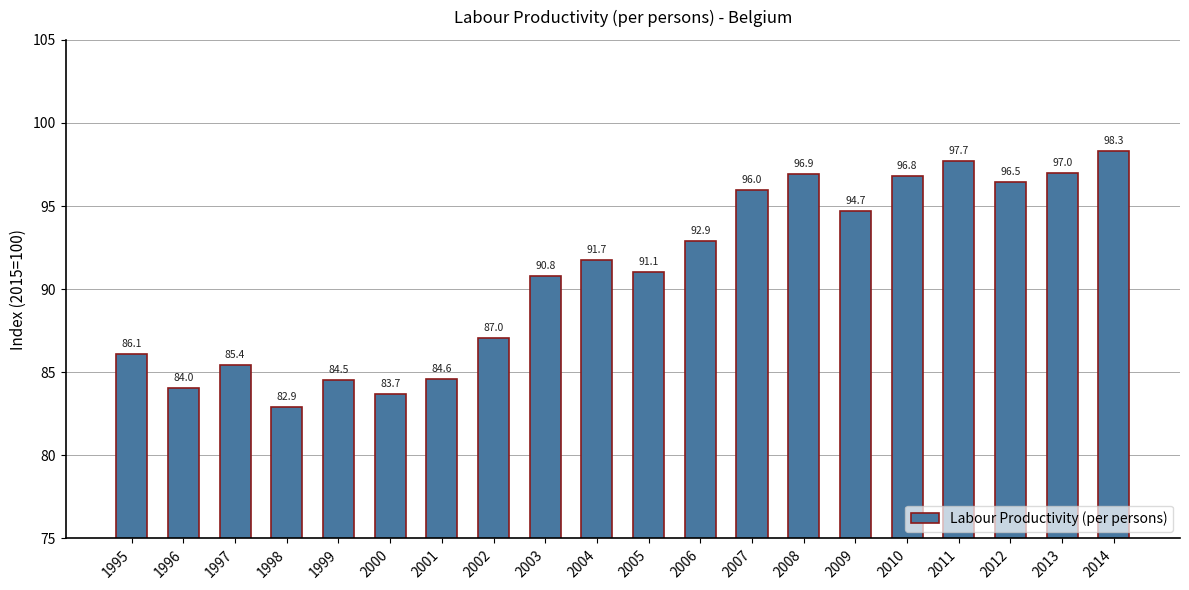

Rank the categories by value from highest to lowest.

2014, 2011, 2013, 2008, 2010, 2012, 2007, 2009, 2006, 2004, 2005, 2003, 2002, 1995, 1997, 2001, 1999, 1996, 2000, 1998